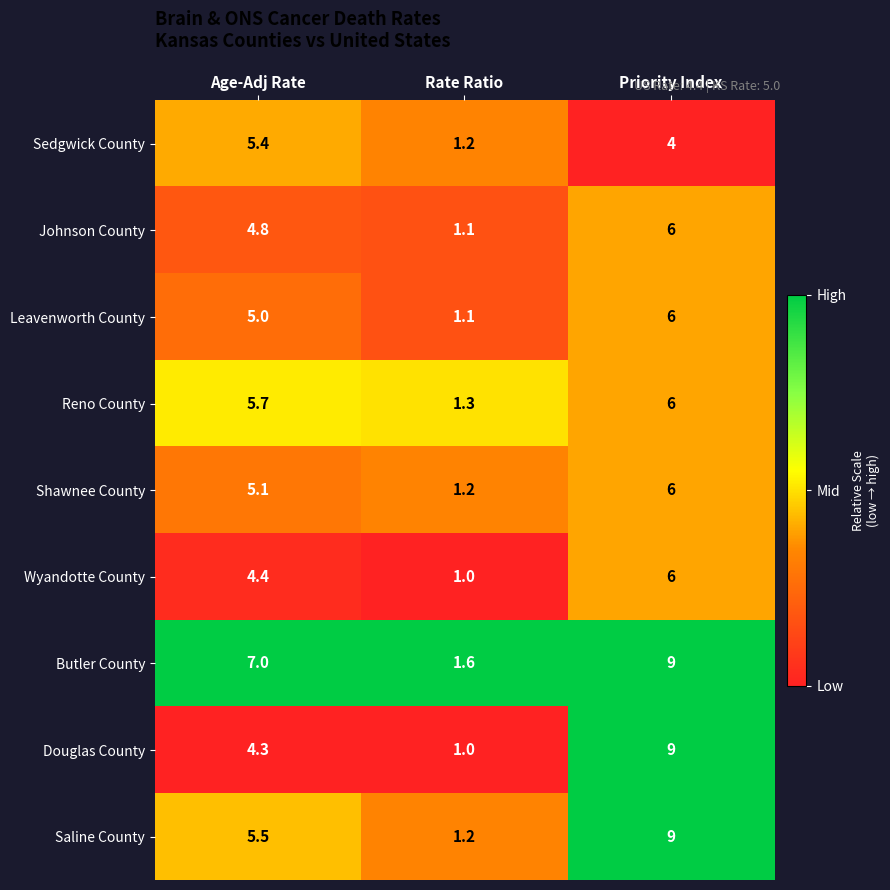

At which category is the sum across all series the highest?

Priority Index